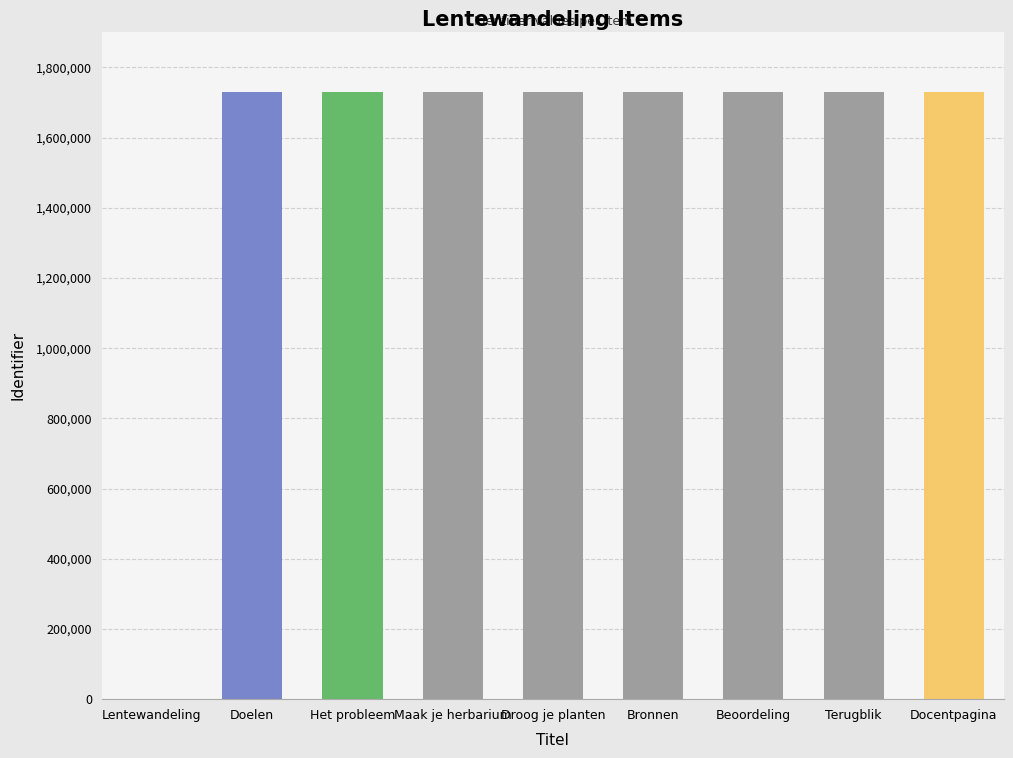

Where is the data nearest to the value 864516?

Doelen